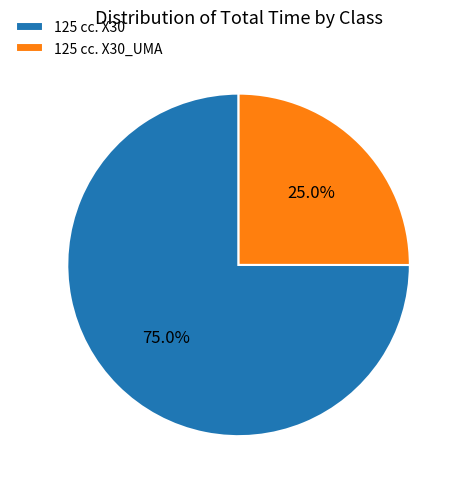

Is there a majority slice in this chart?

Yes